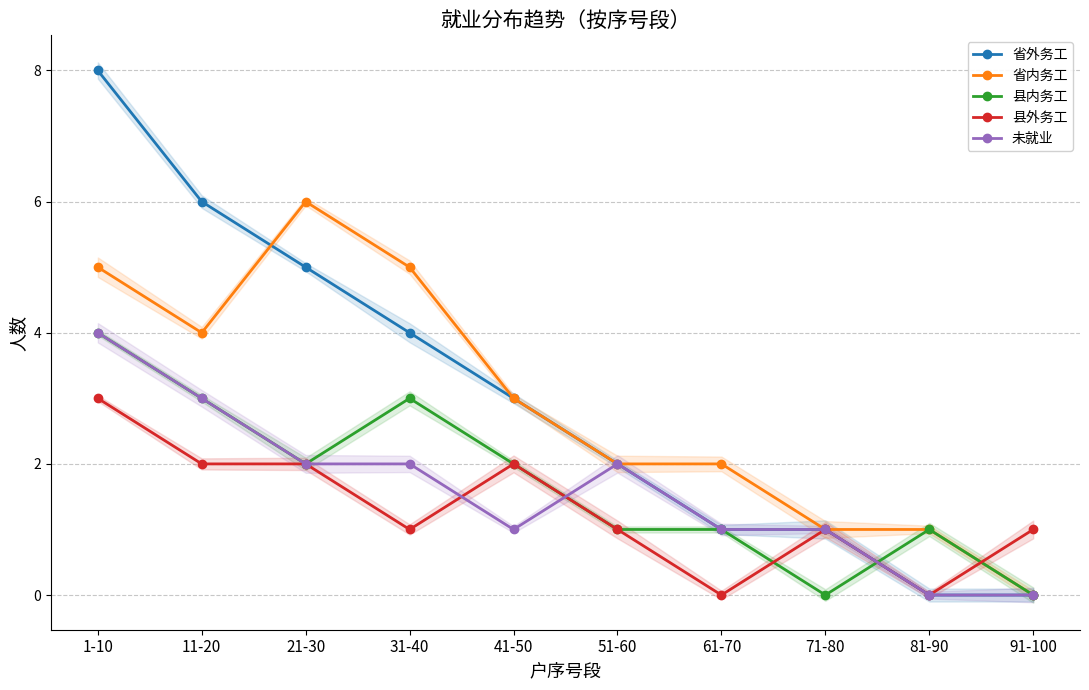

At how many categories does at least one series exceed 7?

1